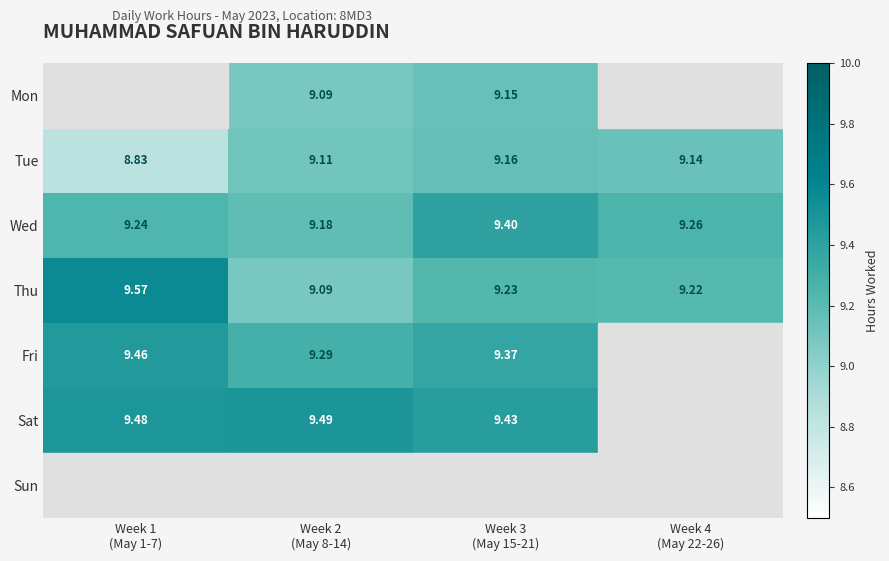

The Mon series shows 14.4 at Week 2 (May 8-14). True or false?

False